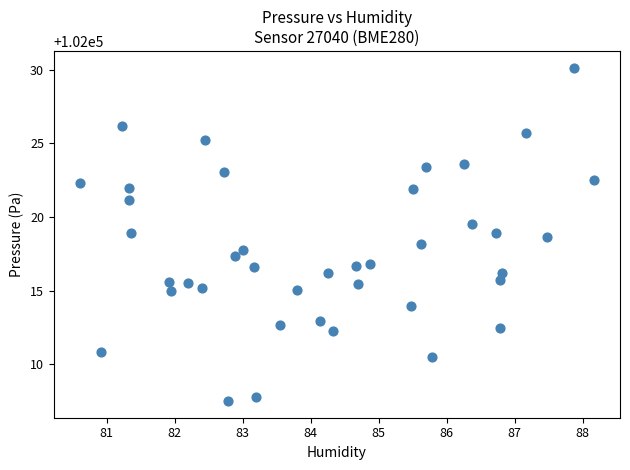

What is the range of X values (max minus min)?

7.6